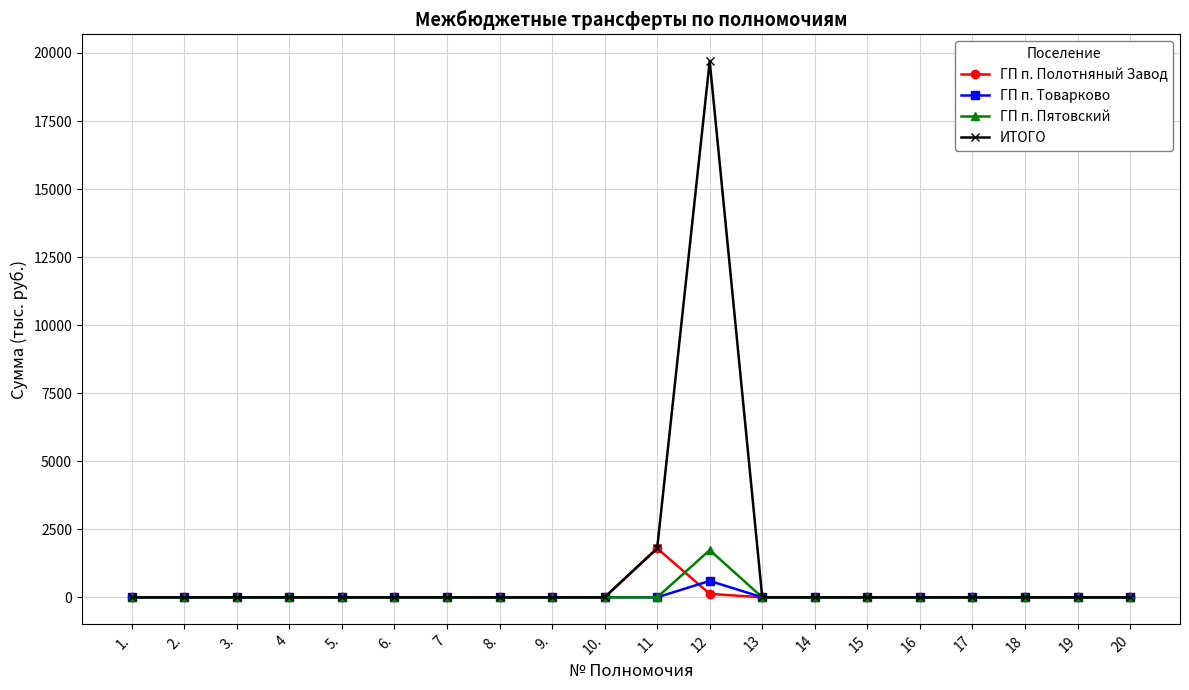

The value of ИТОГО at 4 is -6608.3. True or false?

False